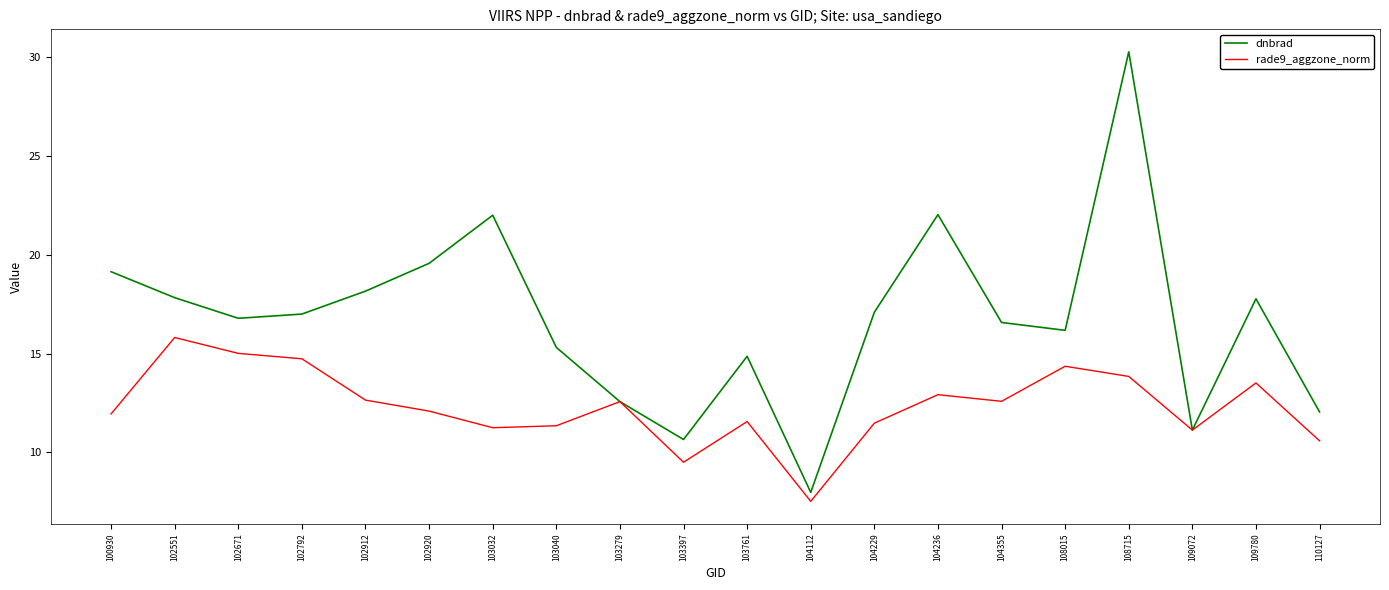

What is the spread (max minus min) of values at 102792?

2.3